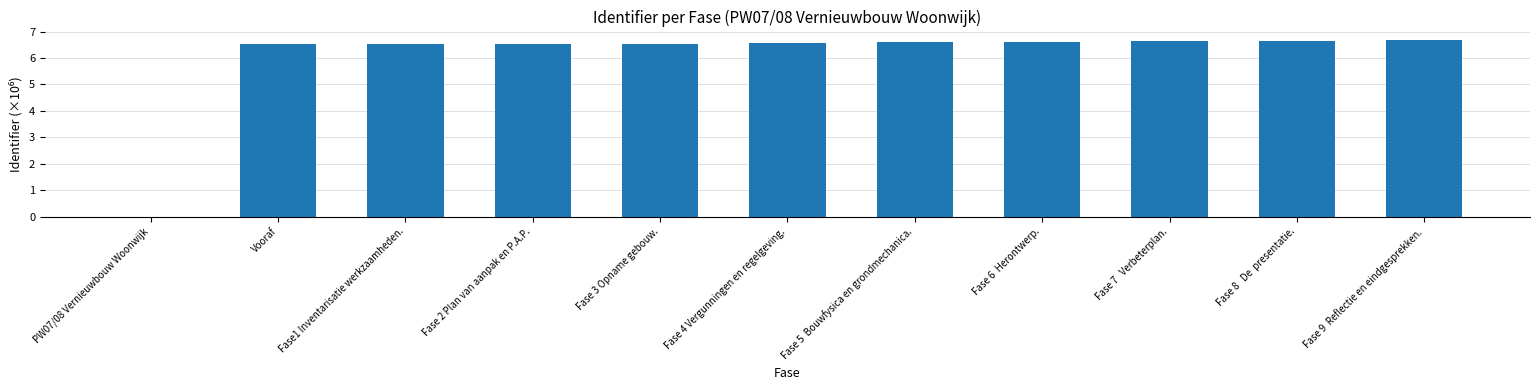

What is the ratio of the value at Fase 8   De  presentatie. to the value at Fase 9  Reflectie en eindgesprekken.?

1.0